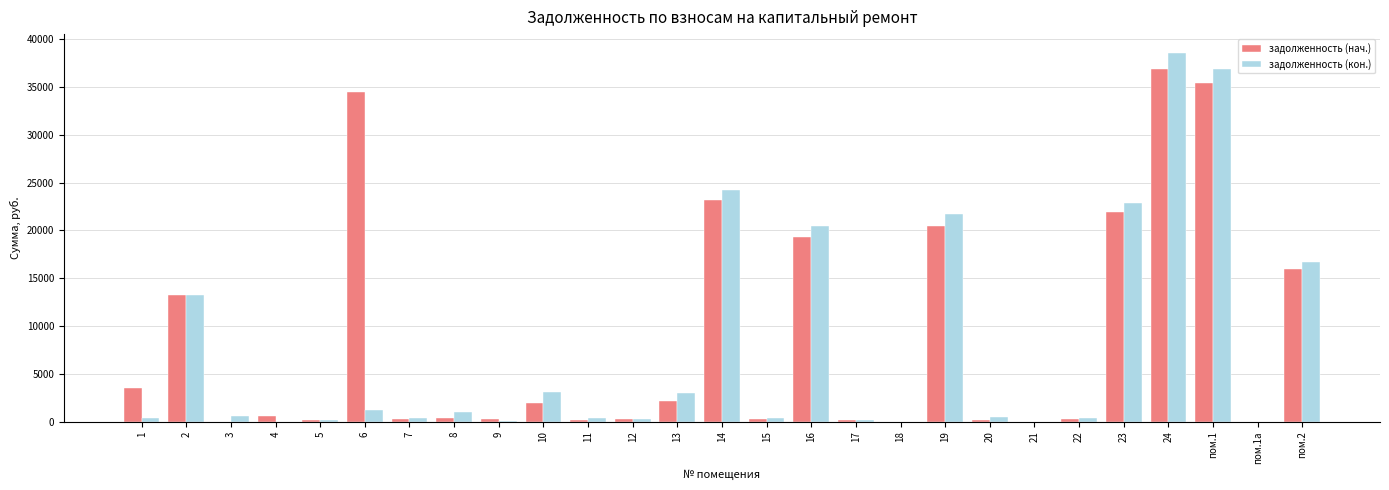

How many values in the задолженность (нач.) series exceed 365?

14